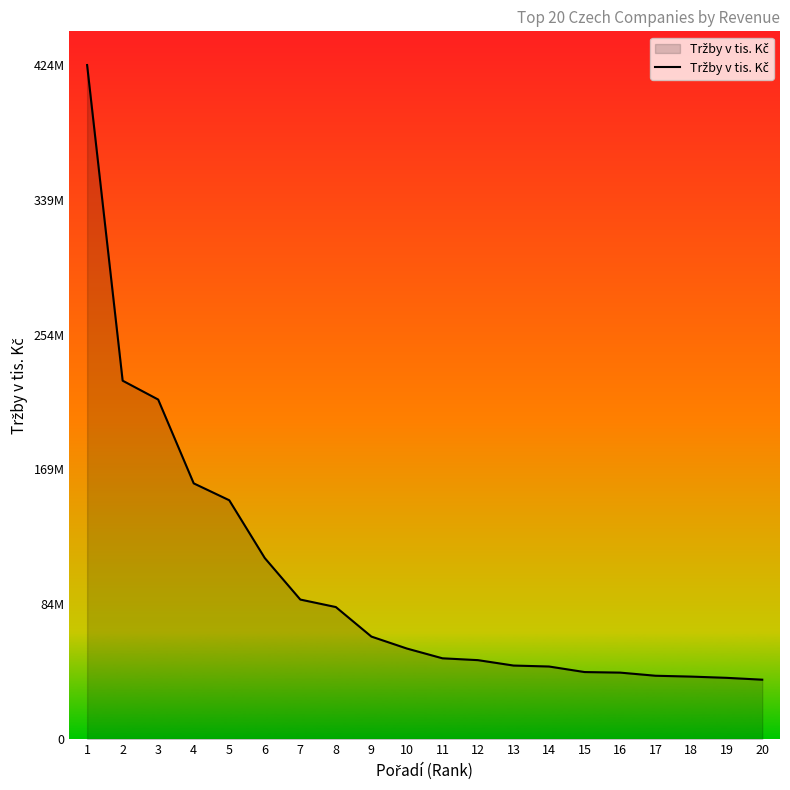

At which label is the value closest to 230844571?

2